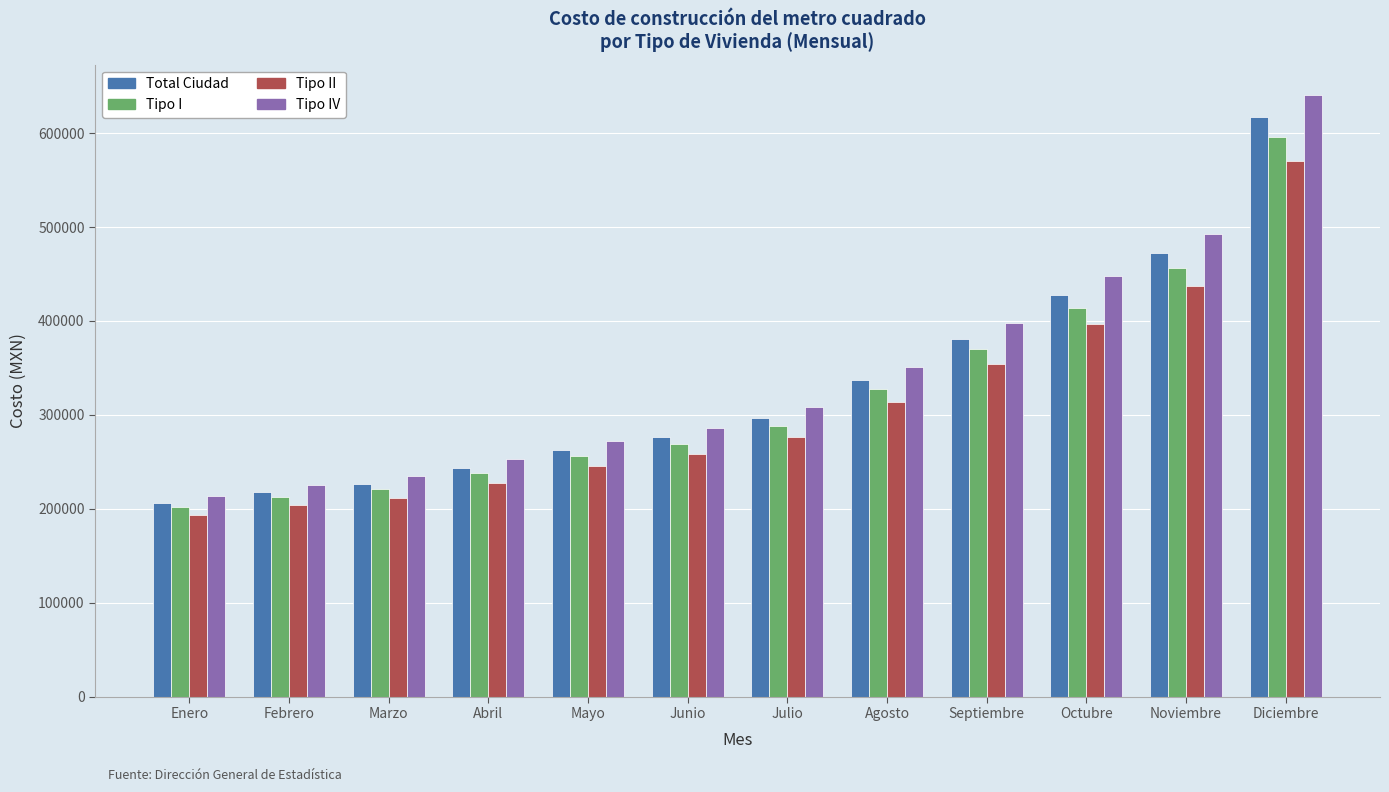

Is it true that Tipo IV equals 151809.3 at Septiembre?

False